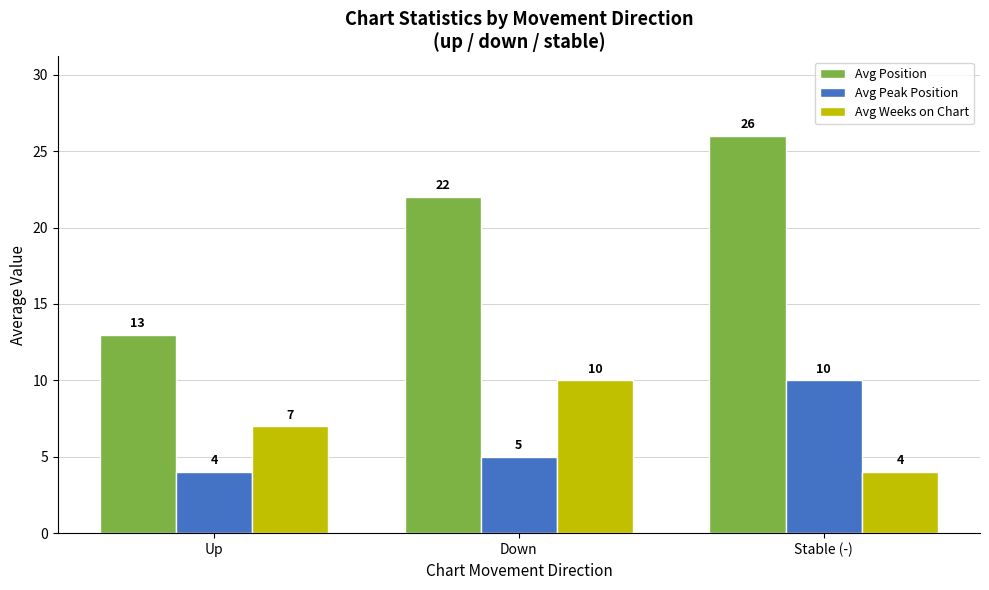

What is the value of the Avg Position bar at the 3rd from the left?

26